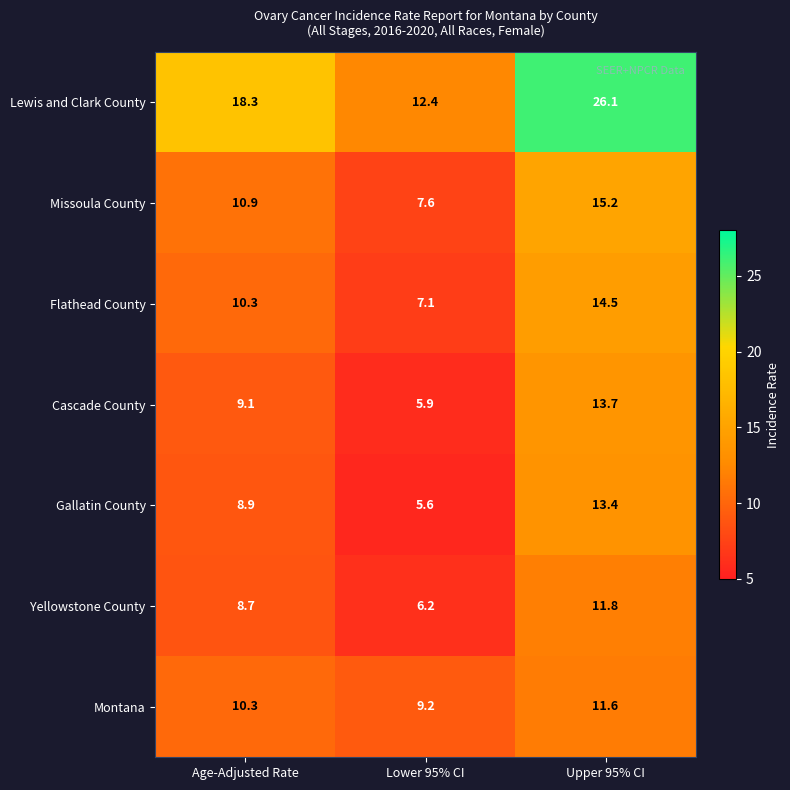

At which category is the sum across all series the highest?

Upper 95% CI